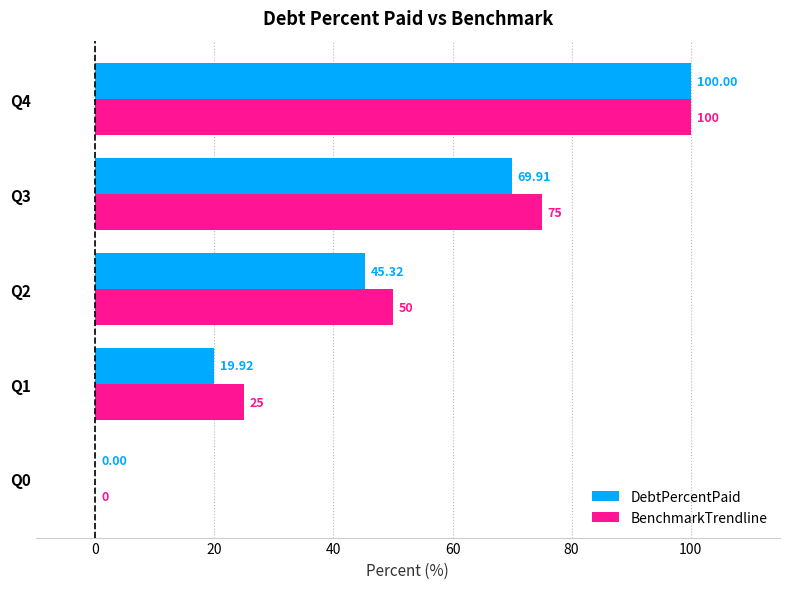

What is the sum of all BenchmarkTrendline values?

250.0